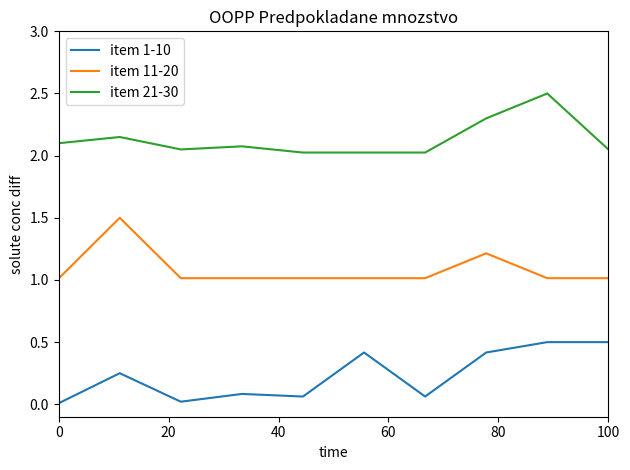

True or false: item 1-10 and item 11-20 intersect in this chart.

False